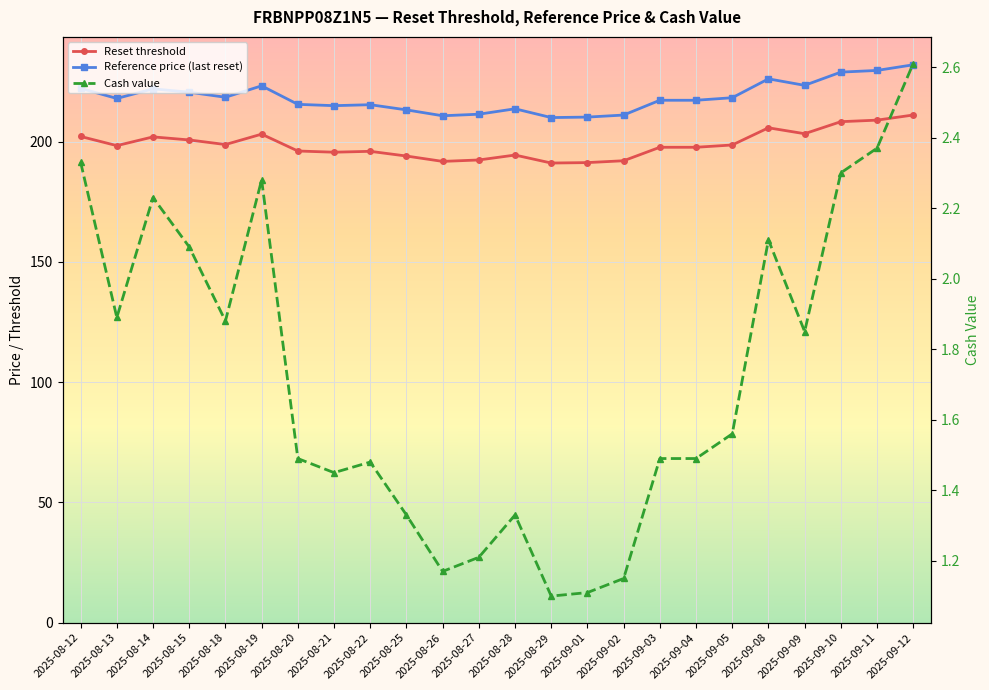

Reading left to right, transcribe all the data shown in this chart.

Reset threshold: 202.2	198.4	202.0	200.7	198.8	203.2	196.2	195.7	196.0	194.1	191.8	192.4	194.5	191.1	191.3	192.1	197.7	197.7	198.7	205.8	203.3	208.3	209.0	211.1
Reference price (last reset): 222.2	218.0	222.0	220.6	218.5	223.2	215.6	215.0	215.4	213.2	210.8	211.4	213.7	210.1	210.2	211.1	217.2	217.2	218.3	226.2	223.4	228.9	229.7	232.0
Cash value: 2.3	1.9	2.2	2.1	1.9	2.3	1.5	1.4	1.5	1.3	1.2	1.2	1.3	1.1	1.1	1.1	1.5	1.5	1.6	2.1	1.9	2.3	2.4	2.6